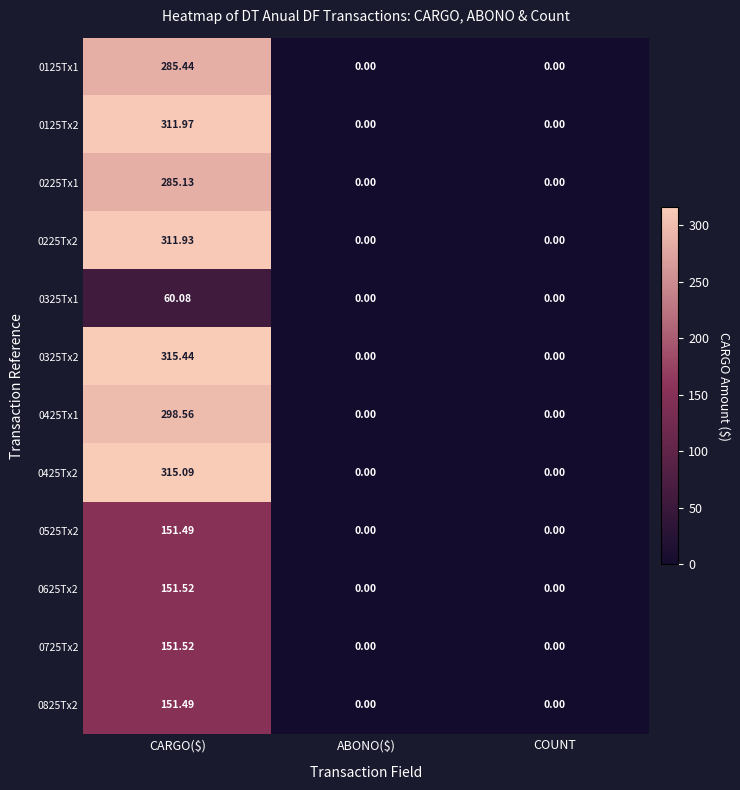

Which series has the largest range (max minus min)?

0325Tx2